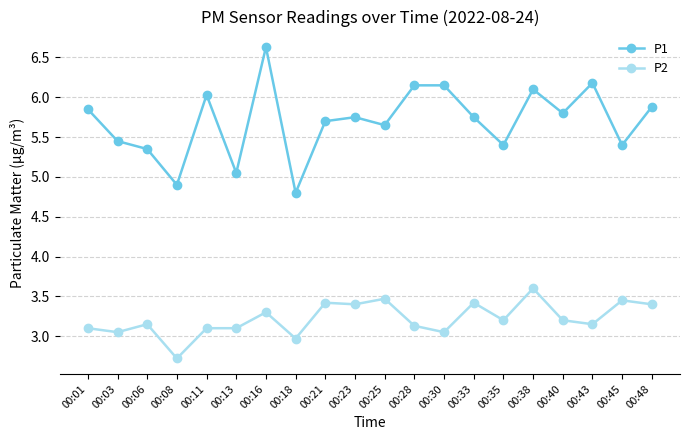

At how many categories does at least one series exceed 4?

20